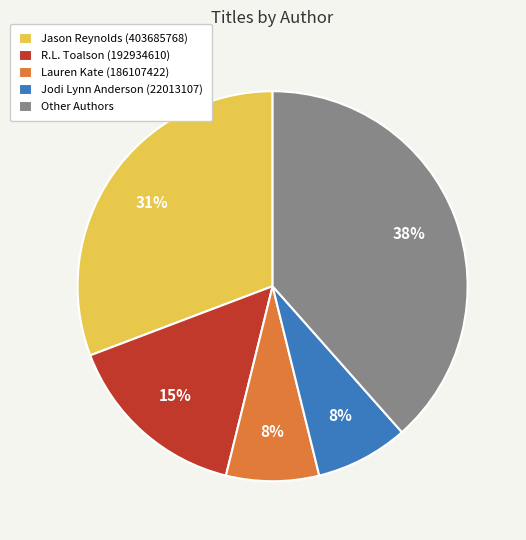

Which has a higher value, Jodi Lynn Anderson (22013107) or Jason Reynolds (403685768)?

Jason Reynolds (403685768)